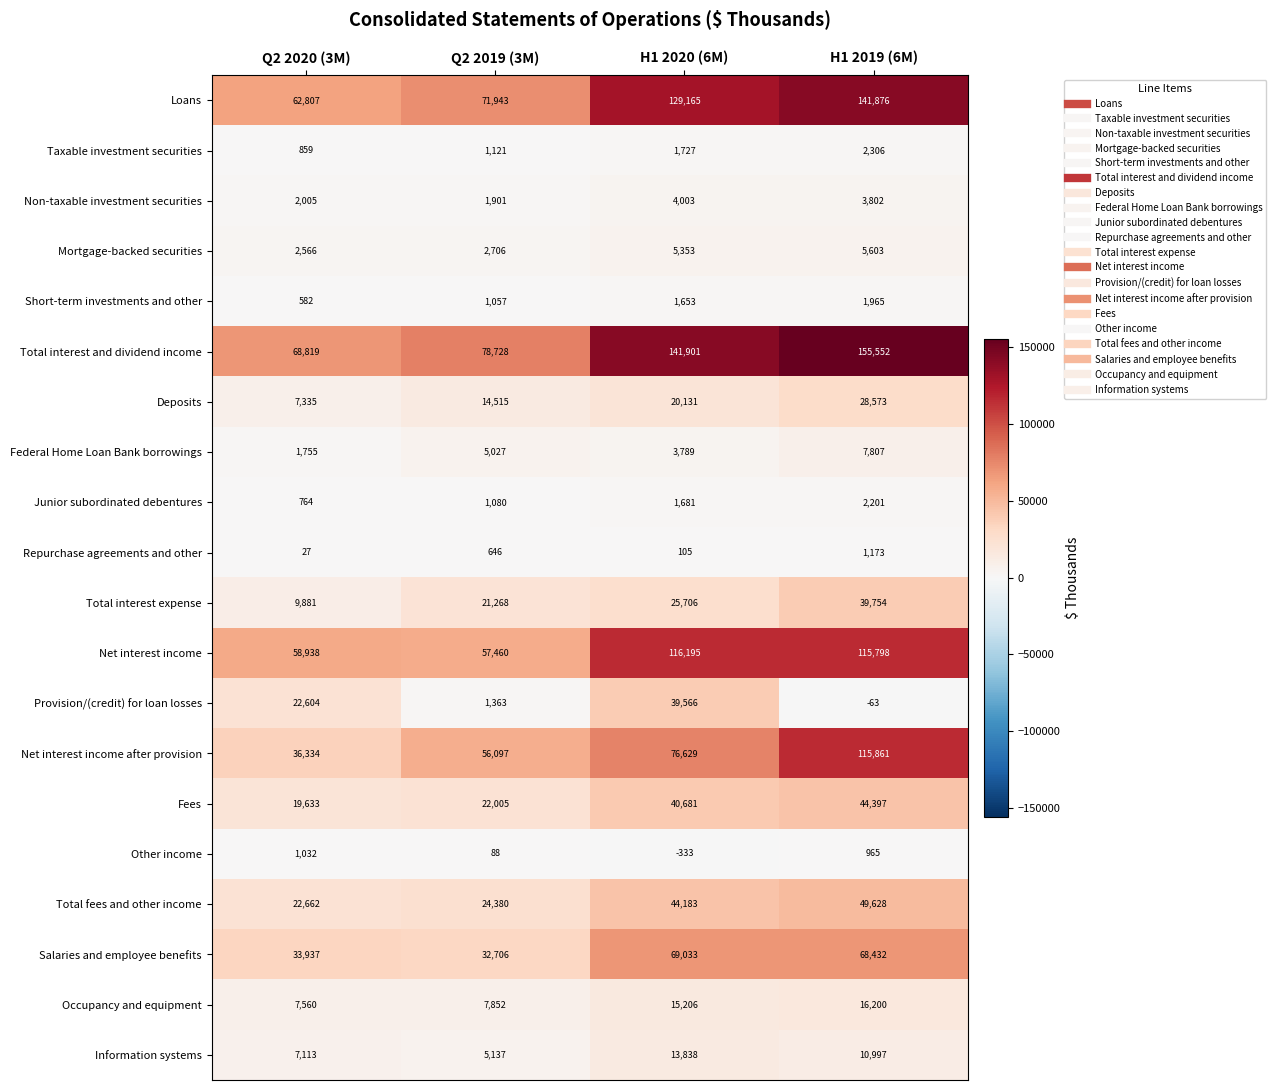

What is the total value across all series at H1 2019 (6M)?

812827